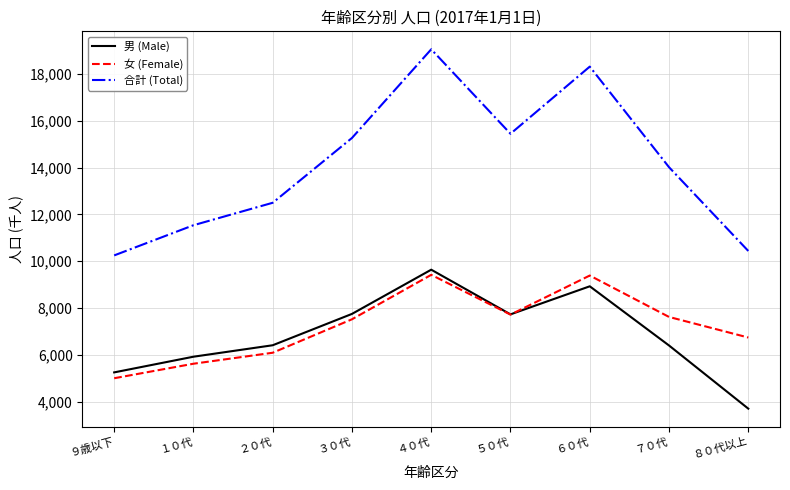

Is it true that 合計 (Total) equals 19060 at ４０代?

True